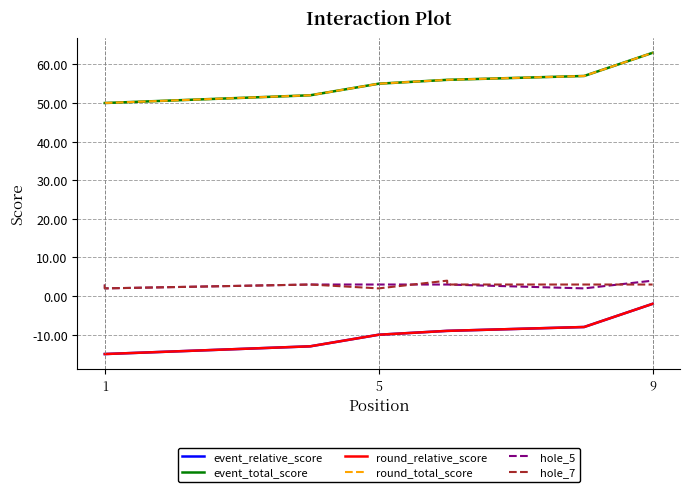

How many values in the hole_5 series are below 3?

2